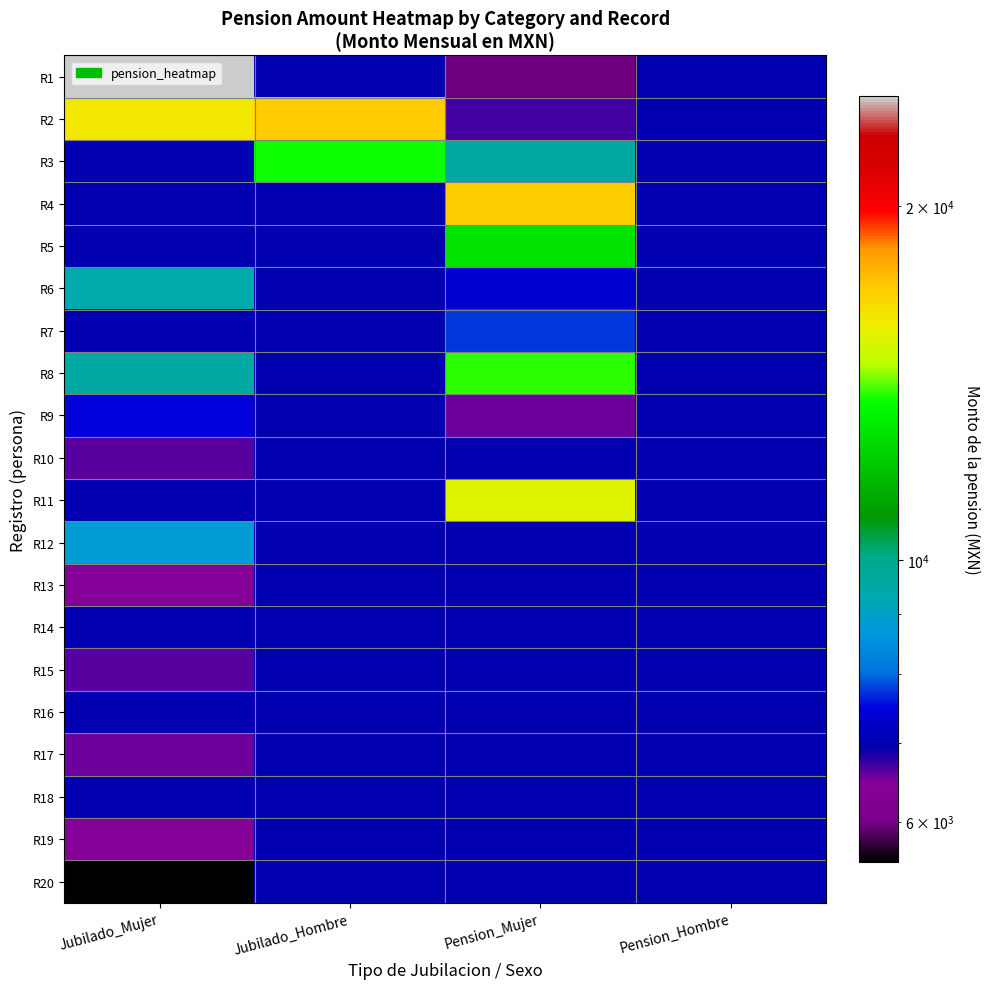

What is the maximum value shown in the chart?

24822.0